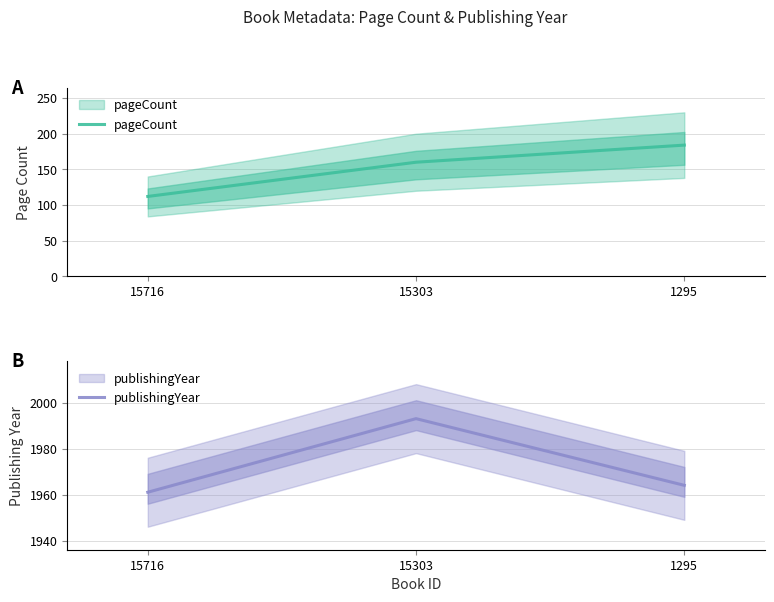

What is the value of the pageCount point at the 2nd from the left?

160